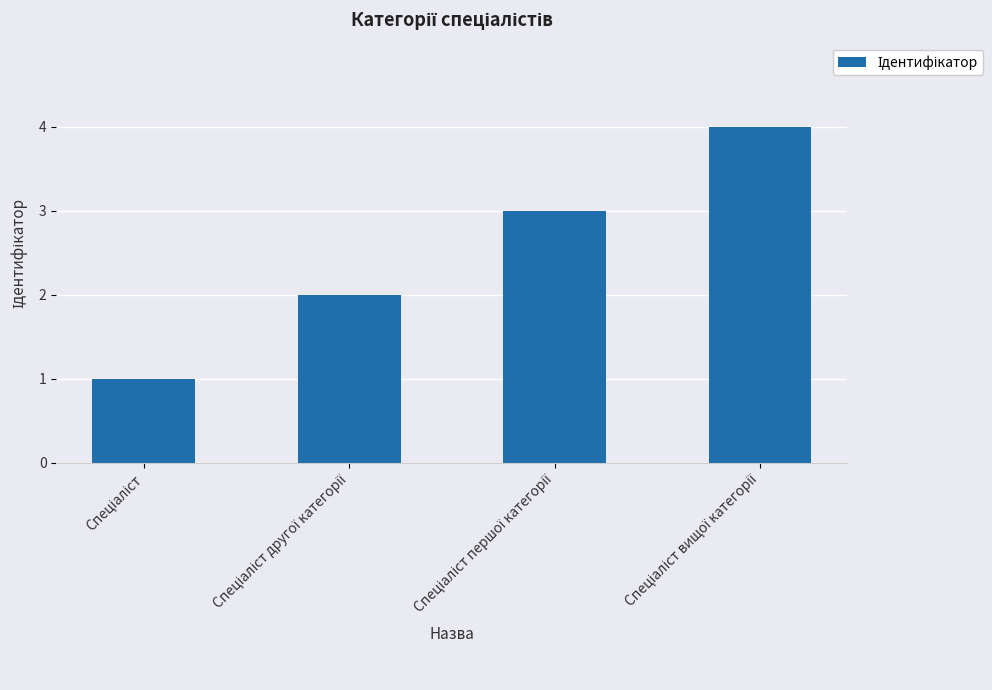

What is the greatest value displayed?

4